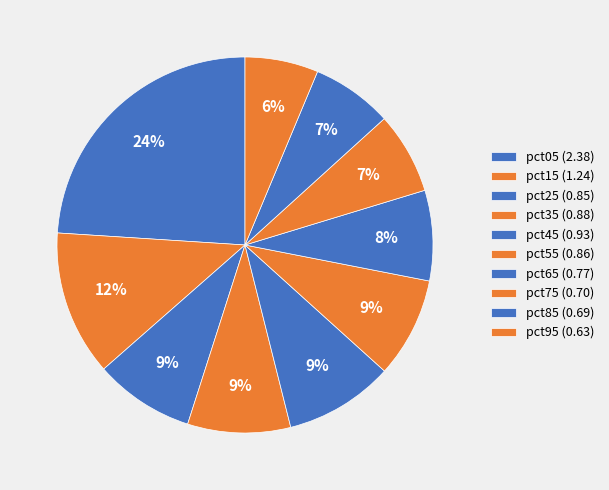

The pct55 slice represents 3% of the pie. True or false?

False